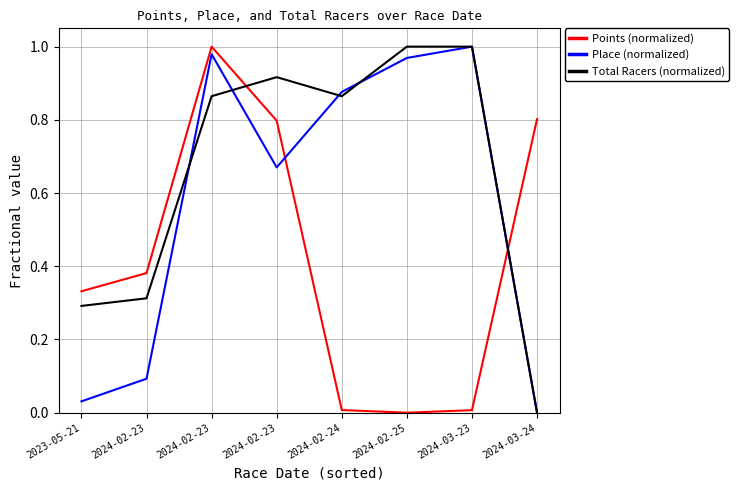

In Total Racers (normalized), how many points are higher than both neighbors (excluding endpoints)?

1